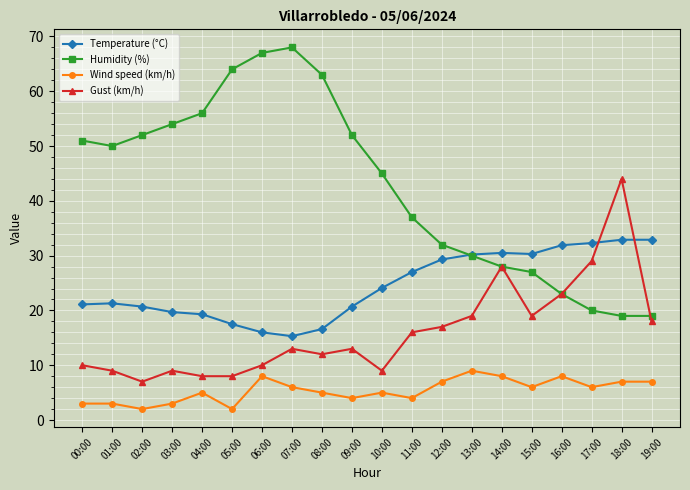

What is the difference between the second highest and second lowest values in the Humidity (%) series?

48.0